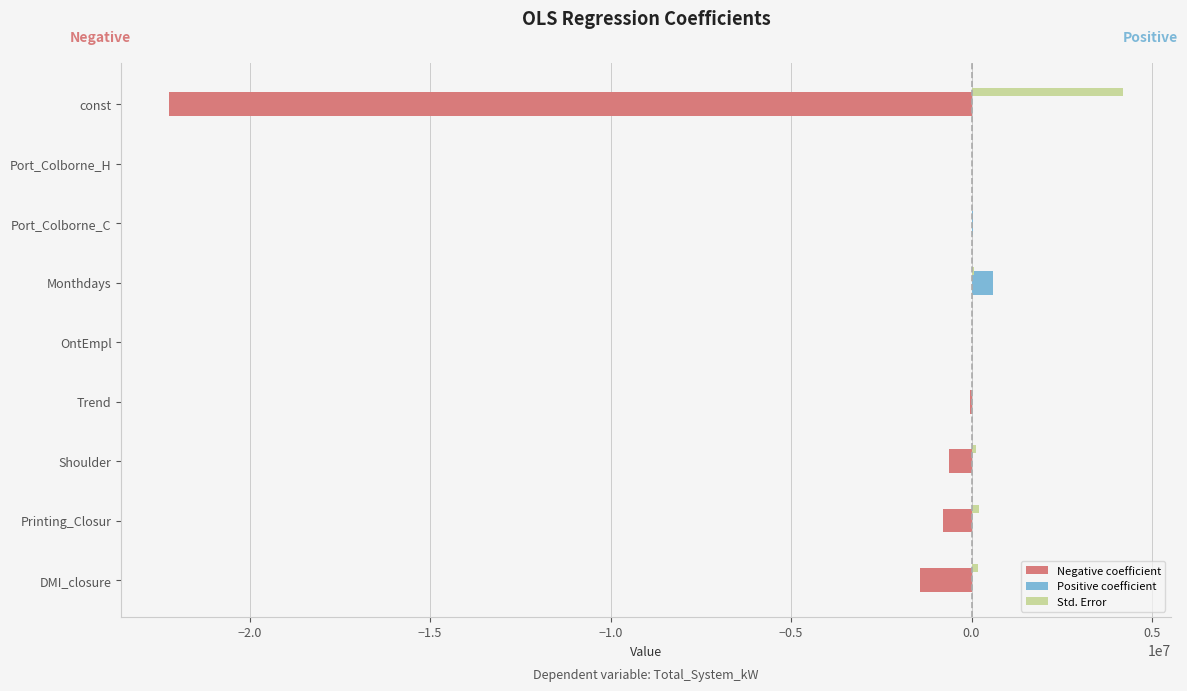

At which category does the chart reach its peak across all series?

const